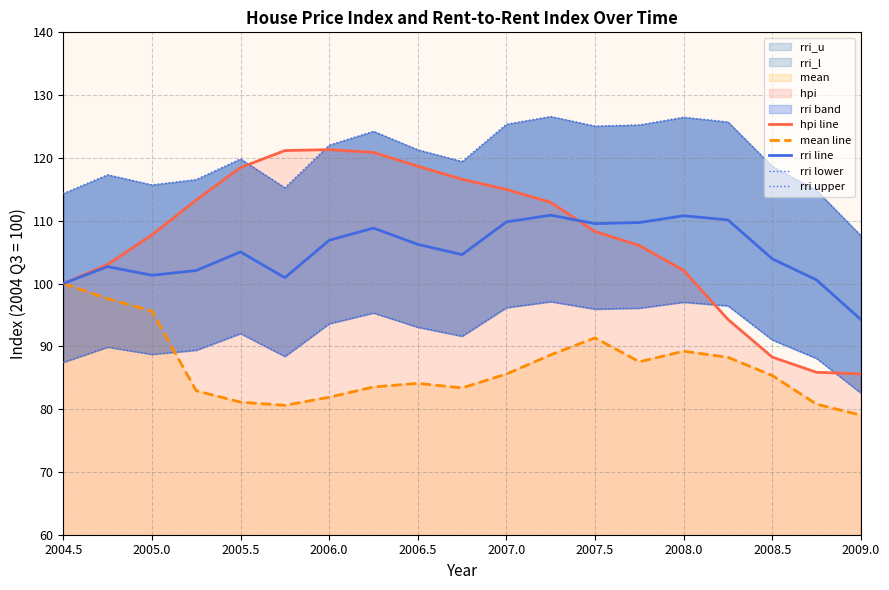

Is the value of hpi line at 2008.0 greater than the value of mean line at 2008.5?

Yes